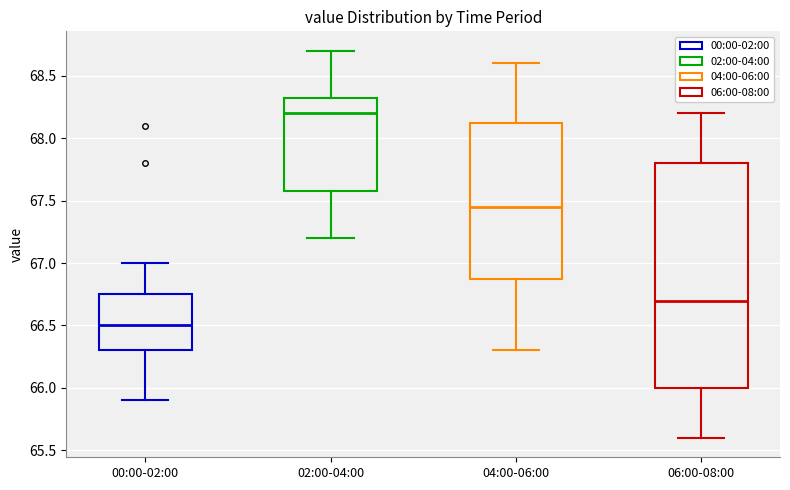

Which box's median line is the highest?

02:00-04:00